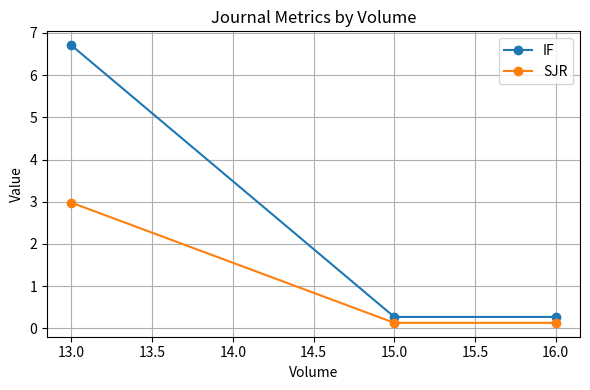

Is it true that SJR equals 0.1 at 15.0?

True